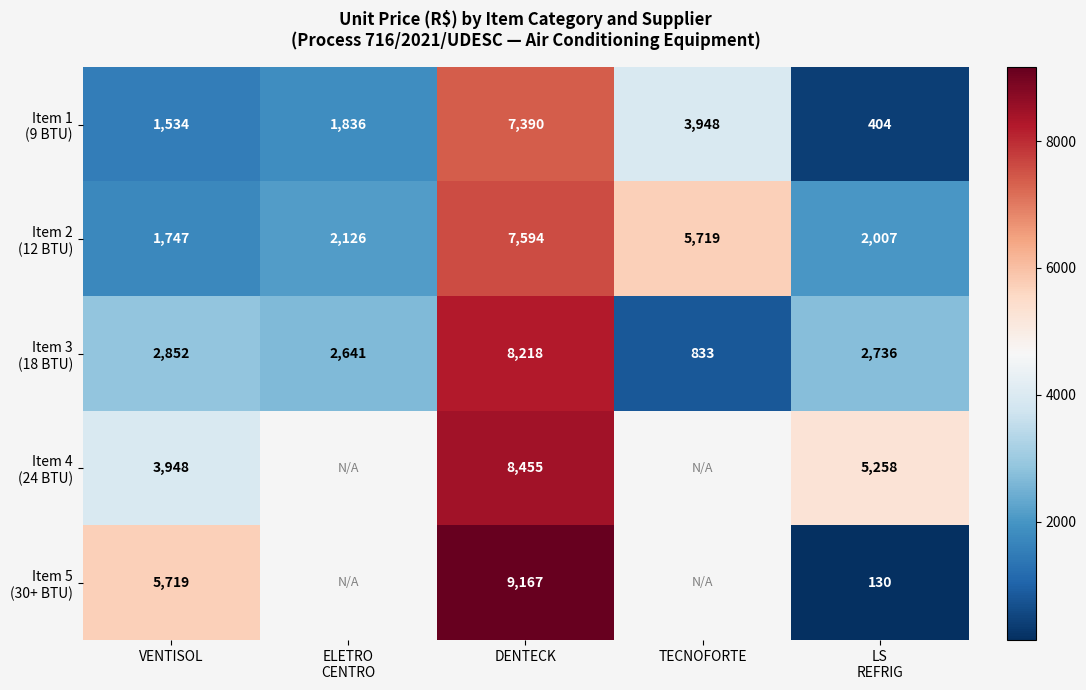

What is the total value across all series at VENTISOL?

15800